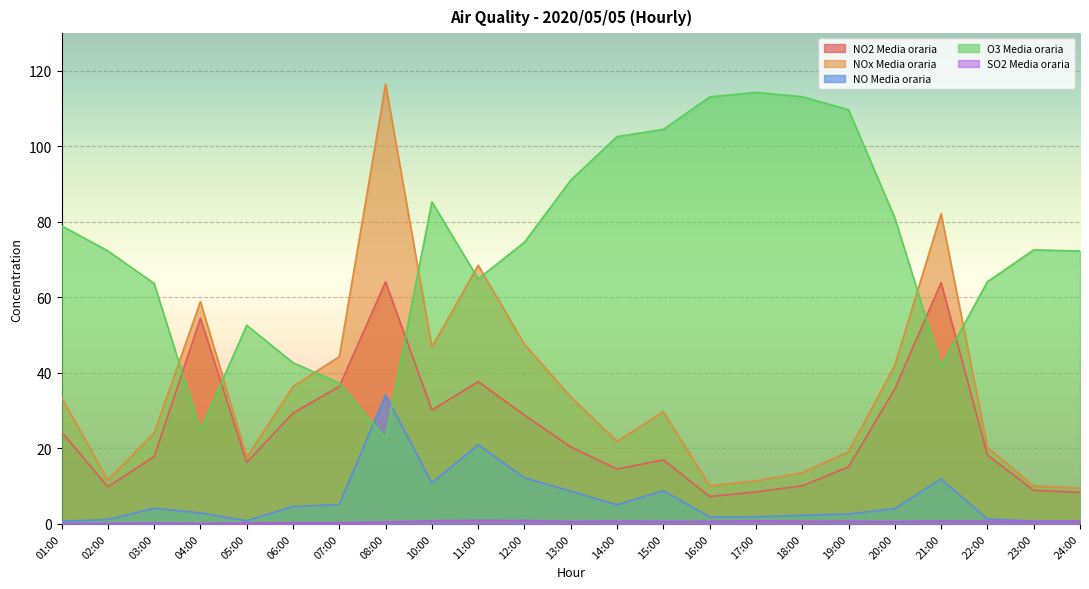

Reading left to right, what are all the values shown in this chart?

NO2 Media oraria: 01:00=24.4	02:00=9.8	03:00=17.8	04:00=54.5	05:00=16.3	06:00=29.4	07:00=36.4	08:00=64.1	10:00=30.2	11:00=37.7	12:00=28.8	13:00=20.4	14:00=14.6	15:00=17.0	16:00=7.3	17:00=8.5	18:00=10.1	19:00=15.1	20:00=35.8	21:00=63.9	22:00=18.3	23:00=8.9	24:00=8.4
NOx Media oraria: 01:00=33.5	02:00=11.6	03:00=24.1	04:00=58.9	05:00=17.6	06:00=36.4	07:00=44.3	08:00=116.5	10:00=46.8	11:00=68.5	12:00=47.6	13:00=33.7	14:00=21.9	15:00=29.7	16:00=10.1	17:00=11.4	18:00=13.6	19:00=19.1	20:00=42.1	21:00=82.2	22:00=20.3	23:00=10.1	24:00=9.5
NO Media oraria: 01:00=0.7	02:00=1.2	03:00=4.1	04:00=2.9	05:00=0.9	06:00=4.6	07:00=5.1	08:00=34.2	10:00=10.8	11:00=21.0	12:00=12.2	13:00=8.7	14:00=5.1	15:00=8.8	16:00=1.9	17:00=1.9	18:00=2.3	19:00=2.6	20:00=4.1	21:00=11.9	22:00=1.3	23:00=0.8	24:00=0.7
O3 Media oraria: 01:00=79.0	02:00=72.3	03:00=63.7	04:00=24.8	05:00=52.6	06:00=42.7	07:00=37.3	08:00=22.6	10:00=85.3	11:00=64.9	12:00=74.6	13:00=91.1	14:00=102.6	15:00=104.5	16:00=113.1	17:00=114.3	18:00=113.2	19:00=109.7	20:00=81.1	21:00=41.7	22:00=64.1	23:00=72.6	24:00=72.3
SO2 Media oraria: 01:00=0.1	02:00=0.1	03:00=0.2	04:00=0.1	05:00=0.3	06:00=0.3	07:00=0.3	08:00=0.5	10:00=0.8	11:00=0.9	12:00=0.9	13:00=0.6	14:00=0.7	15:00=0.7	16:00=0.7	17:00=0.8	18:00=0.7	19:00=0.7	20:00=0.6	21:00=0.8	22:00=0.7	23:00=0.6	24:00=0.7